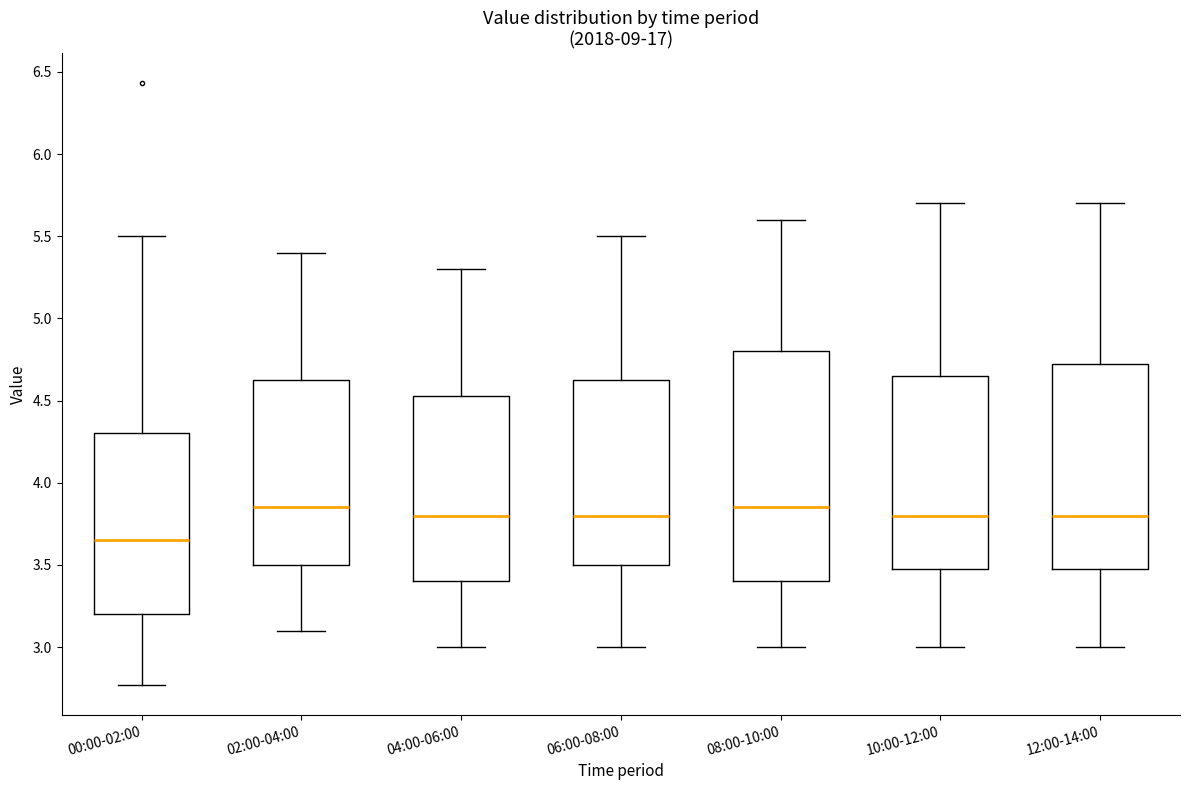

Which box has the lowest median line?

00:00-02:00